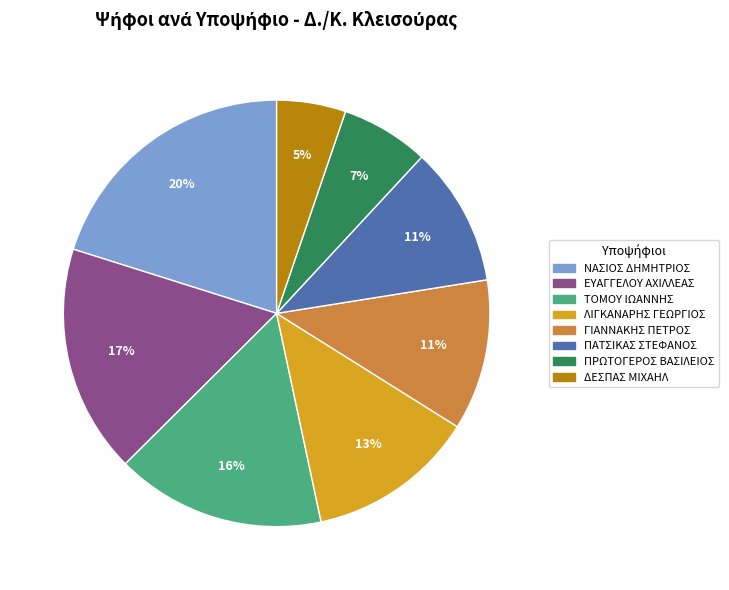

To the nearest percent, what is the difference between the largest and smallest slice percentages?

15%